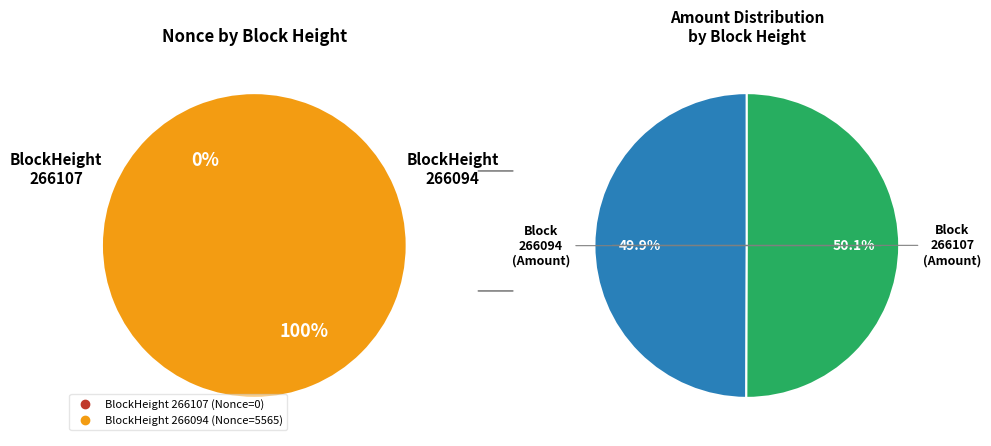

Count the number of slices in the pie.

2